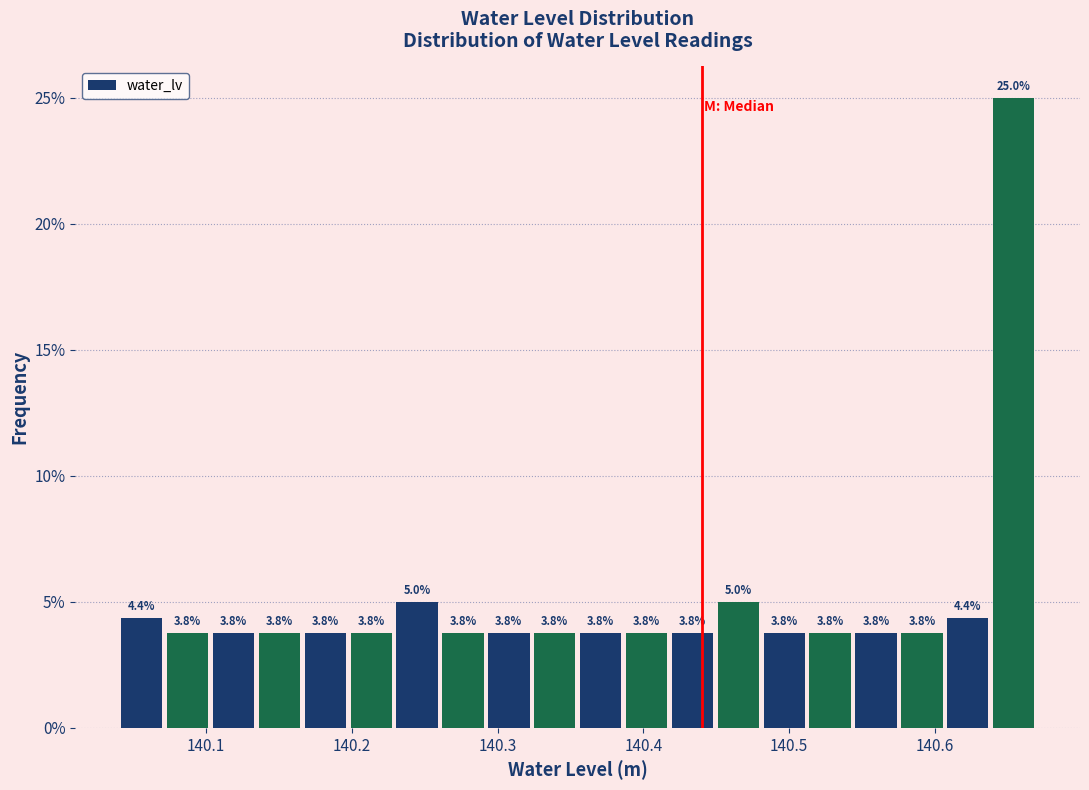

Around what value on the x-axis is the tallest bar? Give the approximate position of its centre, as read against the axis.

140.65